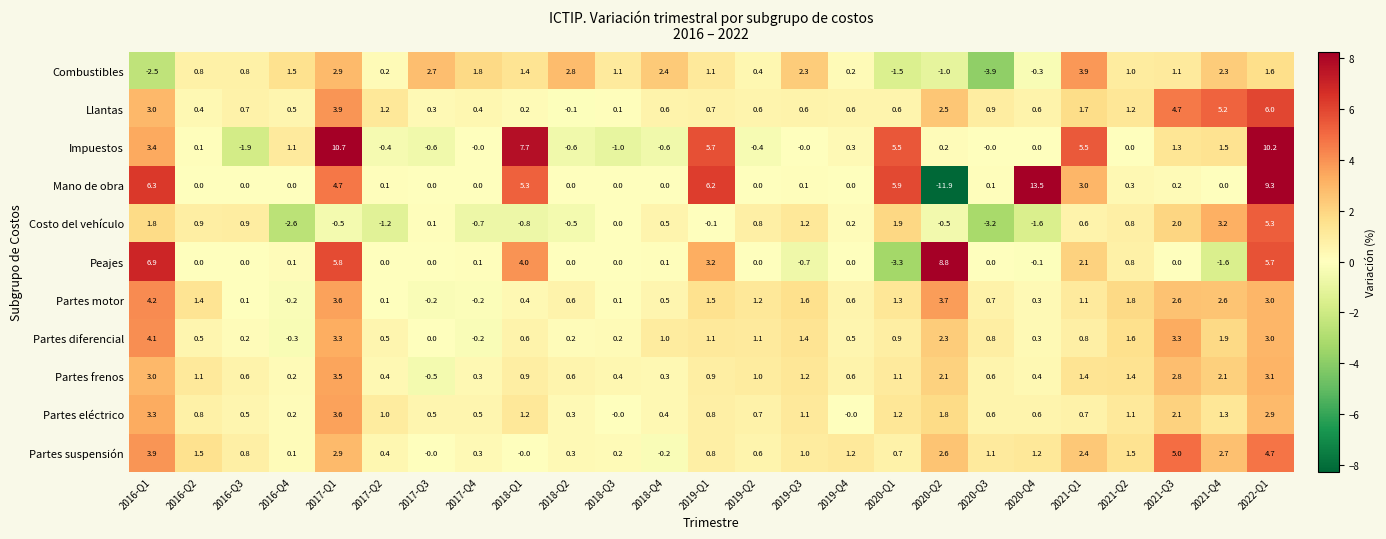

Which series has the largest range (max minus min)?

Mano de obra